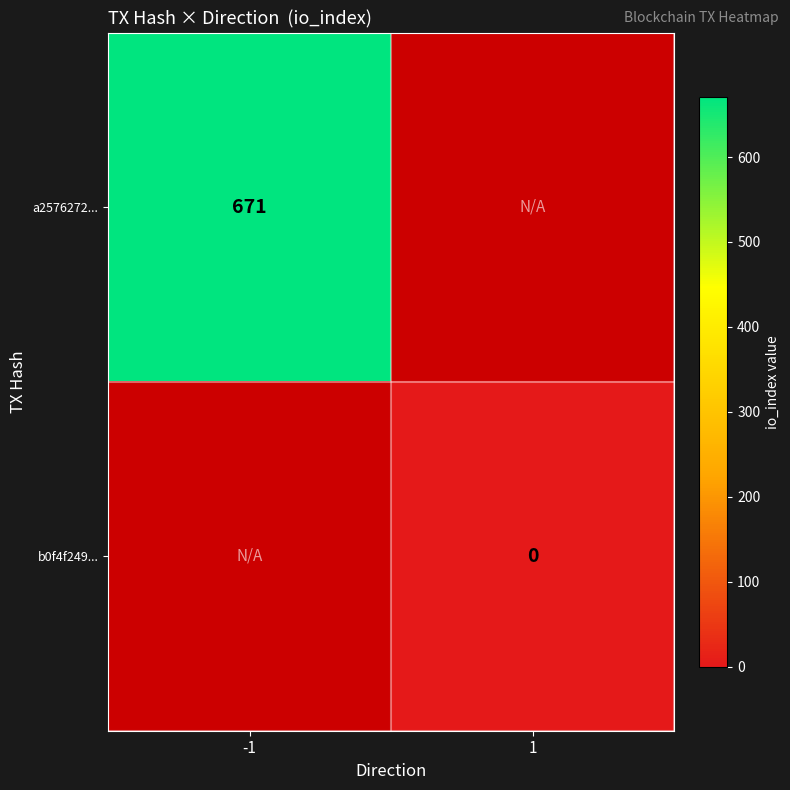

Is the value of a2576272... at -1 greater than the value of b0f4f249... at 1?

Yes